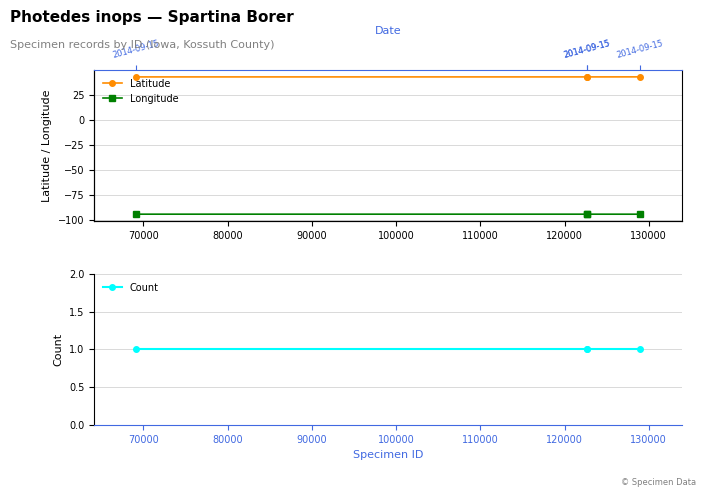

Which series has the widest spread of values?

Latitude